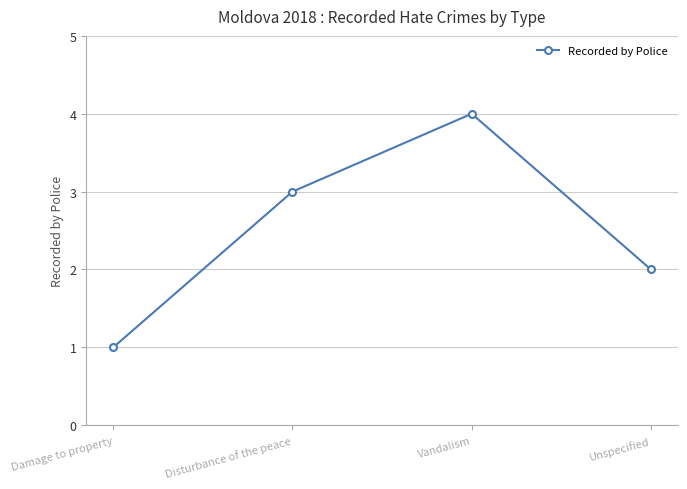

What is the approximate value at Disturbance of the peace?

3